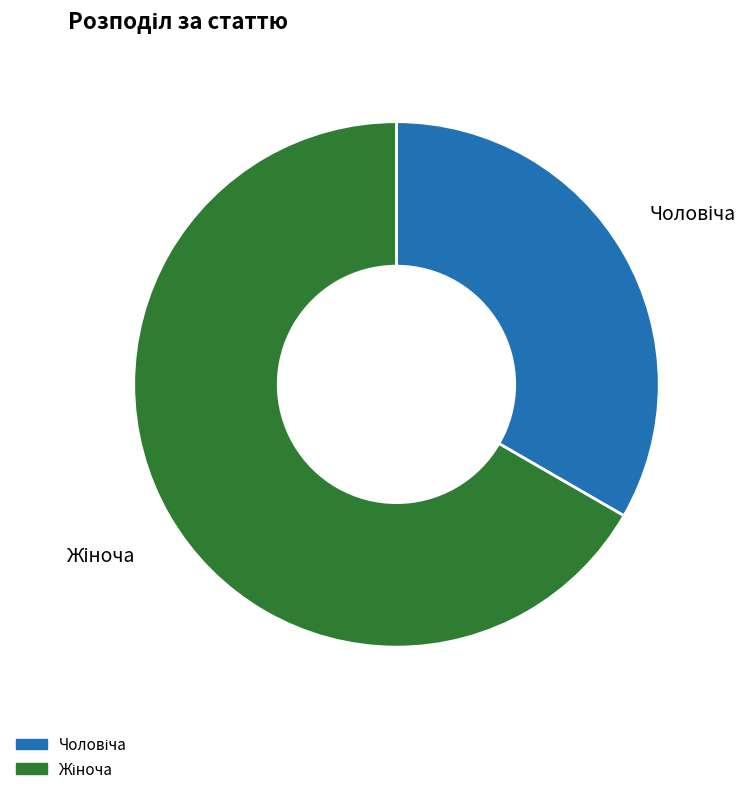

Is there a majority slice in this chart?

Yes